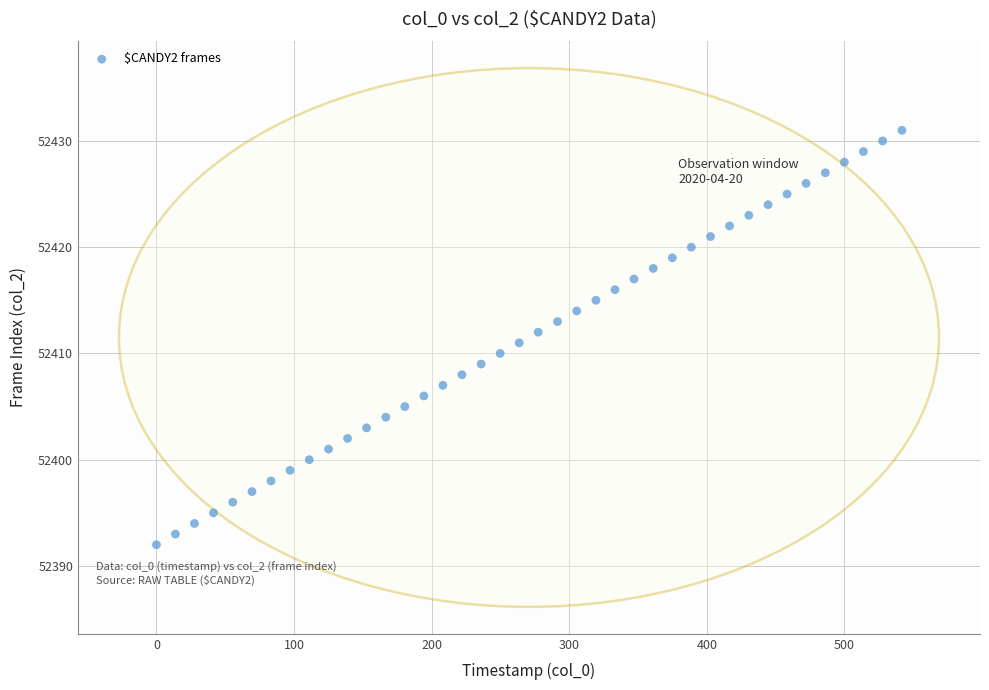

What is the range of Y values (max minus min)?

39